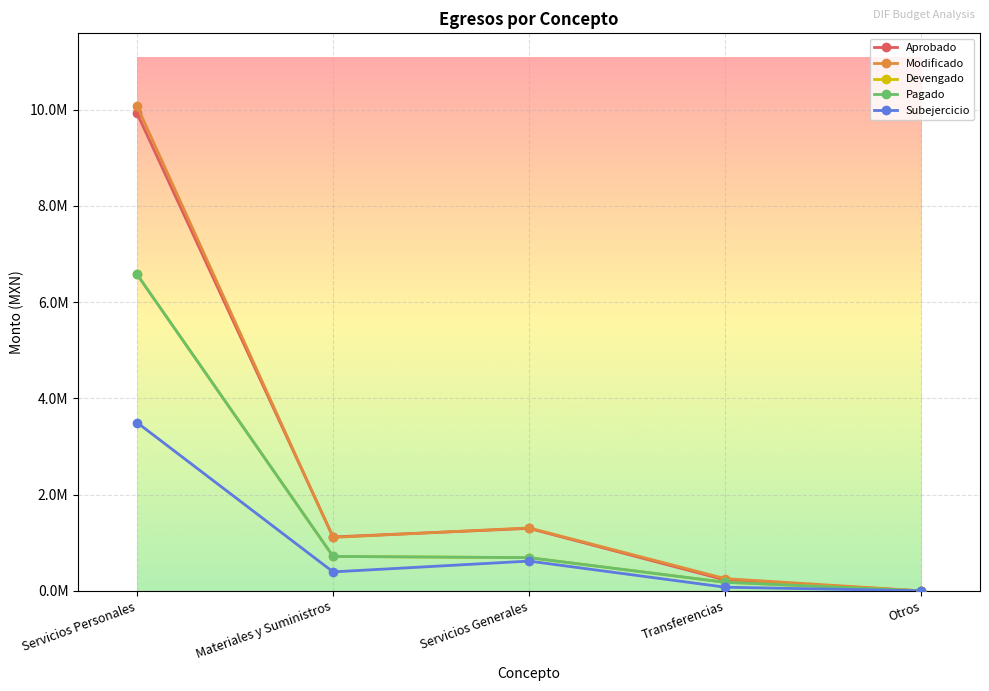

Does the chart have visible grid lines?

Yes